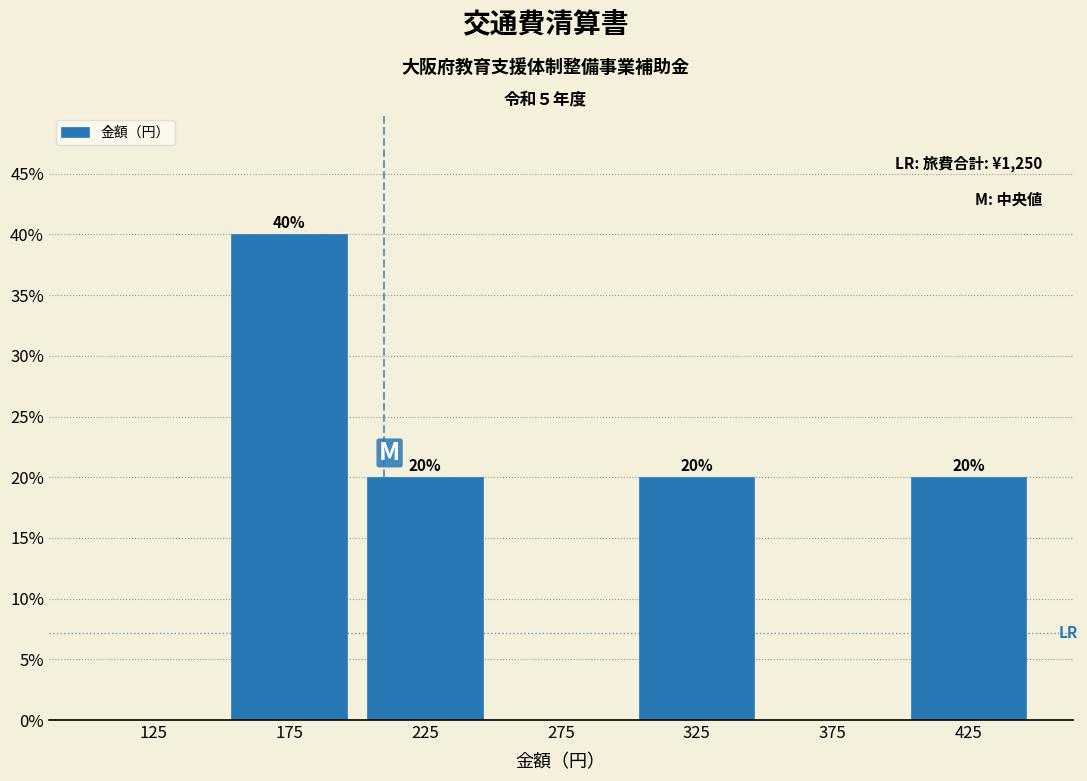

Over which range of the x-axis is the bar tallest?

150 to 200